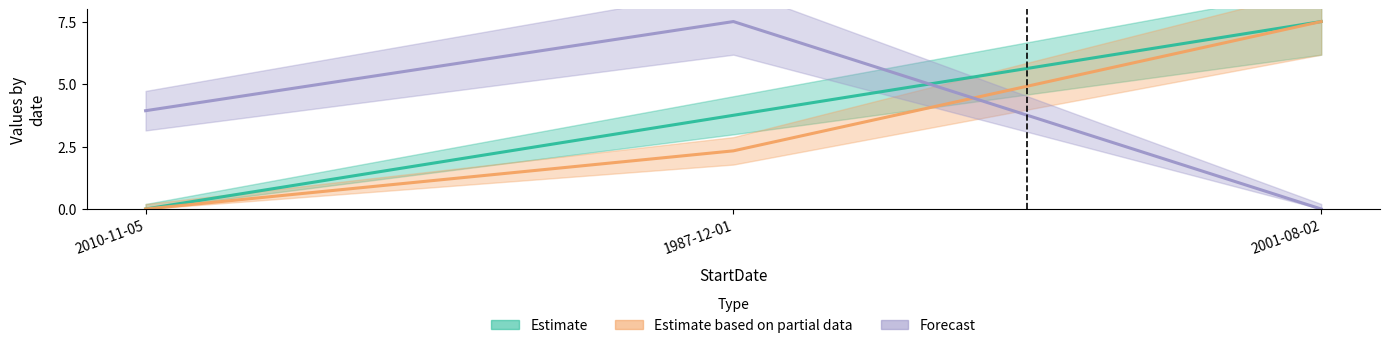

Reading right to left, list all the values displayed in this chart.

ID: 2001-08-02=7.5	1987-12-01=3.8	2010-11-05=0.0
LocationPrecision: 2001-08-02=7.5	1987-12-01=2.3	2010-11-05=0.0
ProjectID: 2001-08-02=0.0	1987-12-01=7.5	2010-11-05=3.9